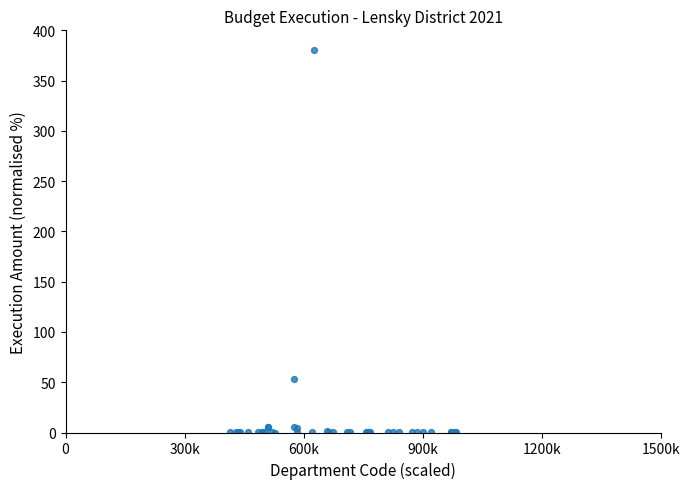

What Y value in the scatter plot is closest to 190?

52.9